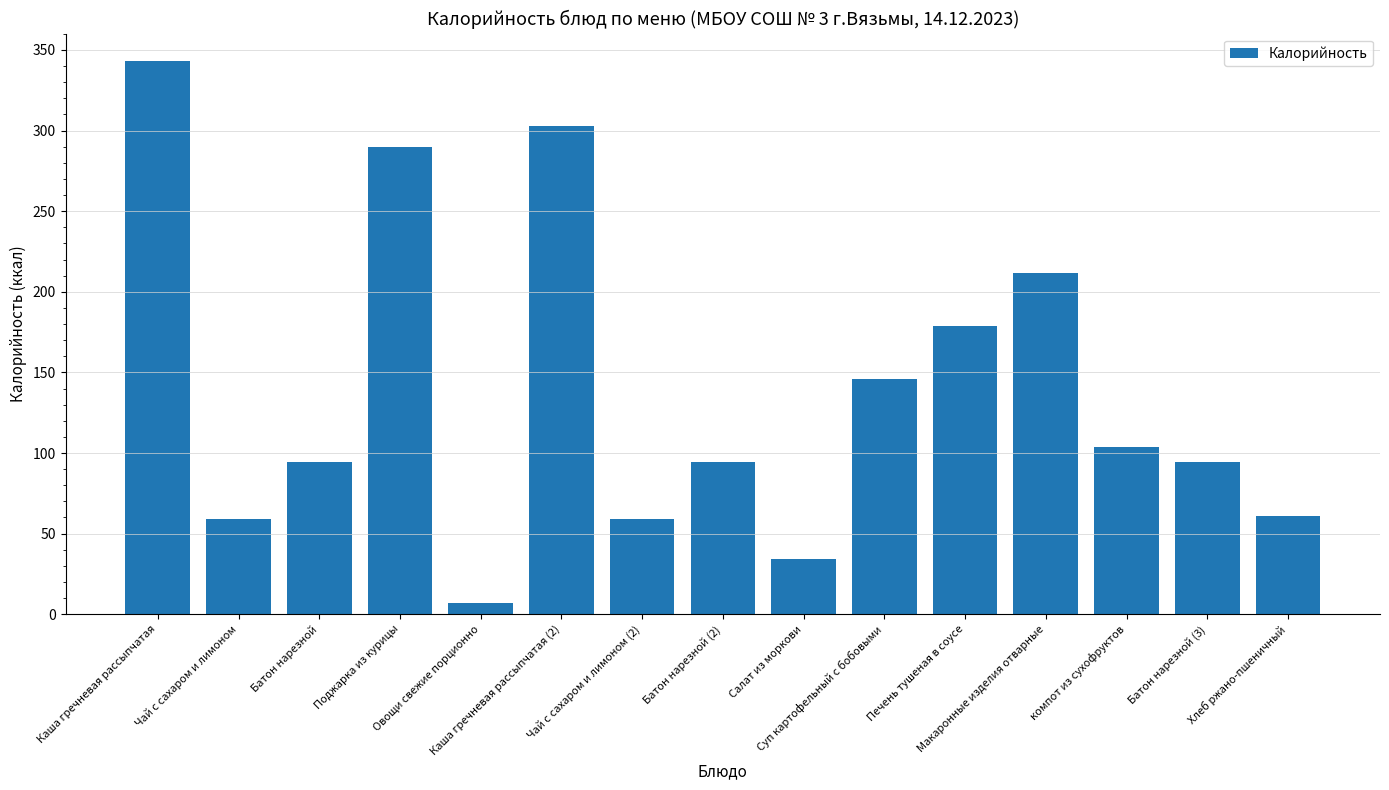

What is the maximum value shown in the chart?

343.0